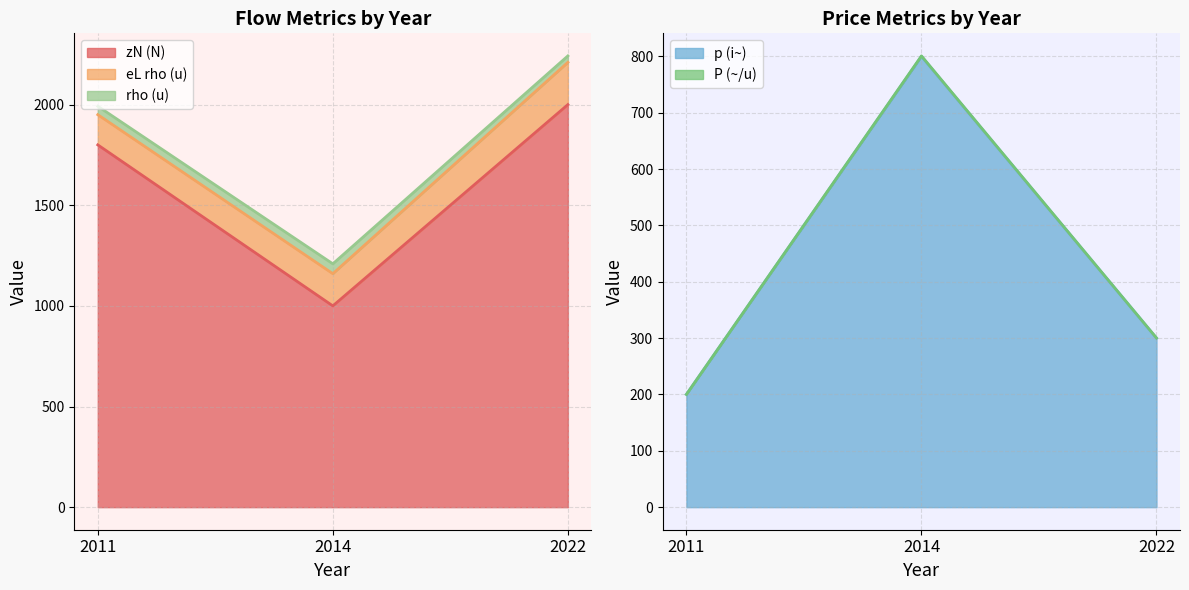

Does the chart display data point markers on the line(s)?

No